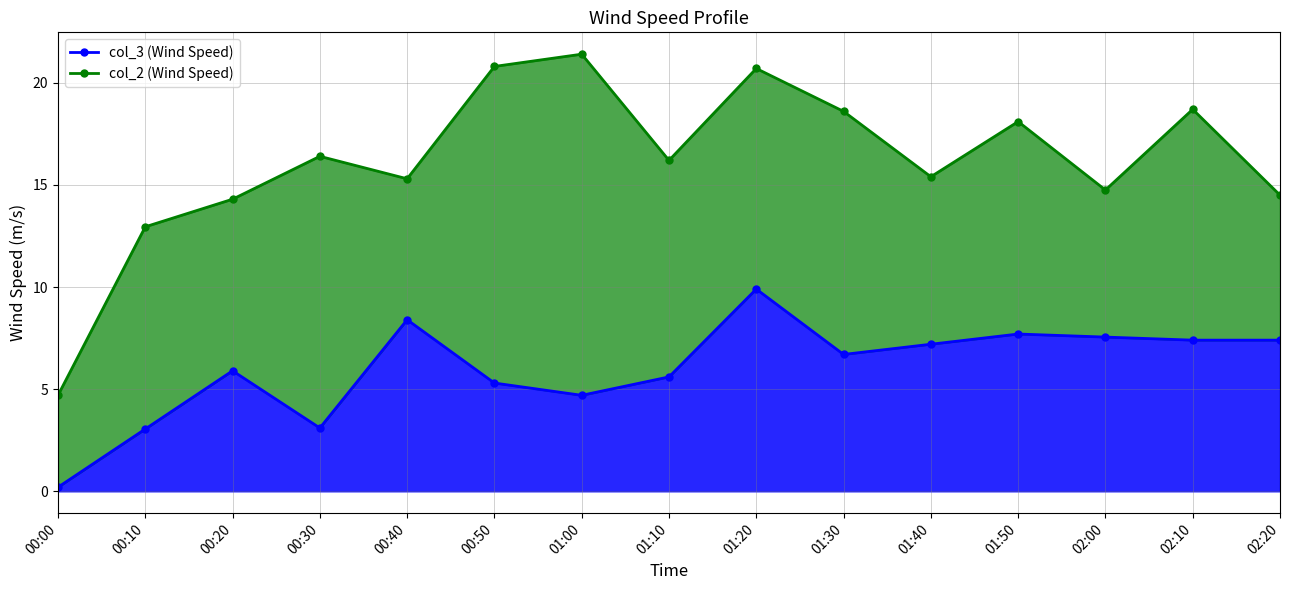

In col_2 line, how many points are higher than both neighbors (excluding endpoints)?

5